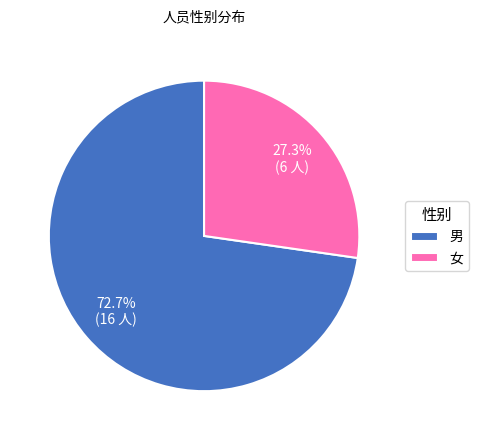

To the nearest percent, what is the average slice percentage?

50%